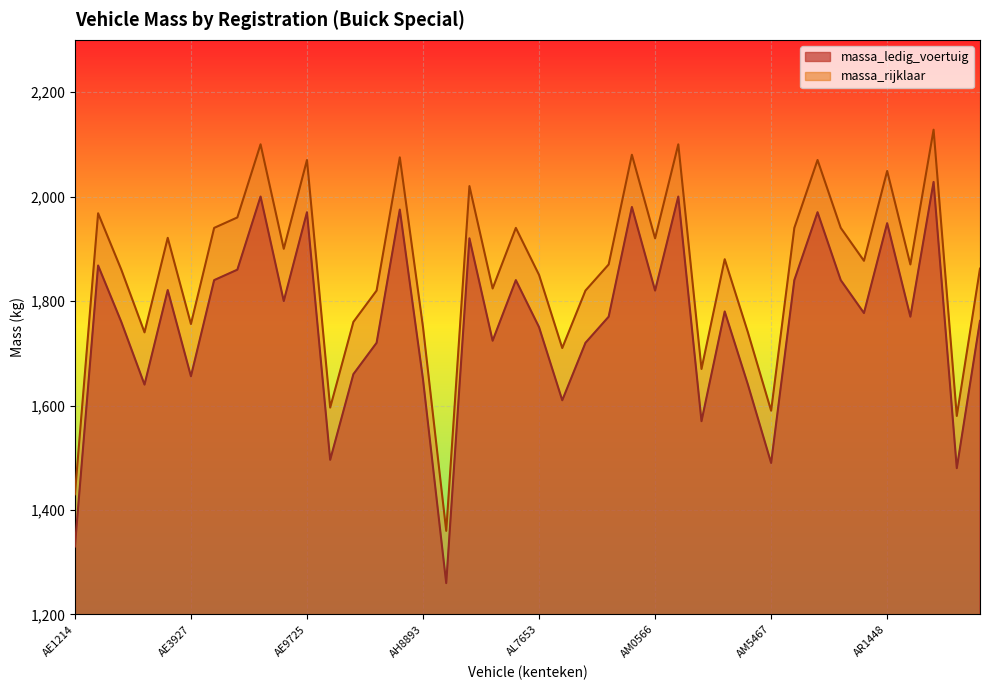

What is the label of the 27th point from the right?

AH2993